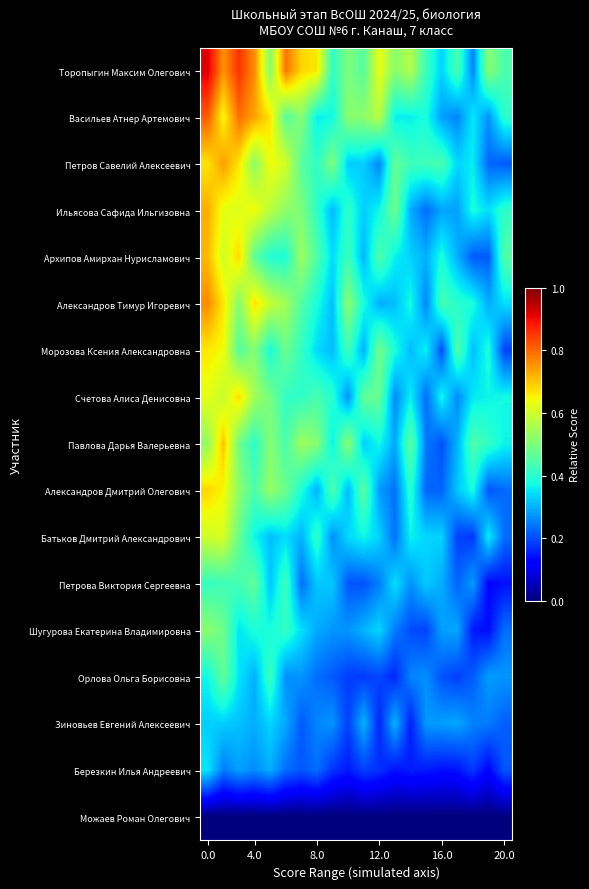

Reading right to left, what are all the values shown in this chart?

Торопыгин Максим Олегович: 0.4	0.5	0.3	0.4	0.3	0.4	0.6	0.5	0.6	0.5	0.5	0.4	0.7	0.7	0.8	0.5	0.8	0.9	0.8	0.9
Васильев Атнер Артемович: 0.4	0.3	0.4	0.3	0.3	0.4	0.4	0.4	0.6	0.5	0.5	0.4	0.4	0.5	0.5	0.7	0.7	0.8	0.6	0.8
Петров Савелий Алексеевич: 0.2	0.2	0.4	0.3	0.4	0.4	0.4	0.5	0.3	0.3	0.3	0.5	0.4	0.5	0.6	0.6	0.5	0.7	0.7	0.7
Ильясова Сафида Ильгизовна: 0.4	0.3	0.4	0.3	0.3	0.2	0.3	0.5	0.4	0.3	0.4	0.3	0.4	0.5	0.5	0.6	0.6	0.6	0.6	0.7
Архипов Амирхан Нурисламович: 0.4	0.2	0.2	0.3	0.4	0.3	0.3	0.4	0.4	0.3	0.4	0.3	0.4	0.5	0.4	0.4	0.5	0.7	0.6	0.7
Александров Тимур Игоревич: 0.3	0.3	0.4	0.4	0.4	0.3	0.4	0.3	0.3	0.4	0.5	0.3	0.4	0.5	0.5	0.6	0.7	0.5	0.7	0.8
Морозова Ксения Александровна: 0.2	0.4	0.3	0.4	0.2	0.4	0.3	0.4	0.5	0.3	0.4	0.3	0.3	0.4	0.5	0.4	0.5	0.5	0.6	0.7
Счетова Алиса Денисовна: 0.4	0.4	0.4	0.3	0.4	0.2	0.4	0.3	0.5	0.5	0.3	0.4	0.4	0.4	0.4	0.5	0.5	0.7	0.6	0.6
Павлова Дарья Валерьевна: 0.4	0.4	0.4	0.3	0.2	0.2	0.5	0.3	0.4	0.3	0.5	0.4	0.5	0.5	0.4	0.5	0.4	0.5	0.7	0.5
Александров Дмитрий Олегович: 0.2	0.2	0.4	0.3	0.2	0.2	0.4	0.2	0.3	0.5	0.3	0.4	0.3	0.4	0.5	0.5	0.4	0.5	0.6	0.7
Батьков Дмитрий Александрович: 0.2	0.4	0.2	0.2	0.3	0.3	0.4	0.2	0.3	0.4	0.3	0.3	0.4	0.3	0.3	0.3	0.4	0.5	0.6	0.6
Петрова Виктория Сергеевна: 0.1	0.1	0.3	0.2	0.3	0.3	0.3	0.3	0.2	0.2	0.2	0.3	0.3	0.2	0.4	0.3	0.5	0.4	0.4	0.4
Шугурова Екатерина Владимировна: 0.2	0.1	0.1	0.3	0.3	0.2	0.2	0.2	0.3	0.3	0.3	0.3	0.3	0.3	0.4	0.4	0.4	0.4	0.5	0.5
Орлова Ольга Борисовна: 0.3	0.3	0.2	0.2	0.2	0.3	0.3	0.2	0.2	0.2	0.2	0.2	0.2	0.3	0.3	0.4	0.3	0.4	0.5	0.4
Зиновьев Евгений Алексеевич: 0.2	0.2	0.3	0.3	0.3	0.3	0.2	0.3	0.2	0.3	0.2	0.3	0.3	0.2	0.3	0.3	0.3	0.3	0.3	0.3
Березкин Илья Андреевич: 0.2	0.1	0.2	0.1	0.1	0.2	0.2	0.1	0.2	0.2	0.2	0.2	0.2	0.2	0.2	0.3	0.3	0.3	0.2	0.4
Можаев Роман Олегович: 0.0	0.0	0.0	0.0	0.0	0.0	0.0	0.0	0.0	0.0	0.0	0.0	0.0	0.0	0.0	0.0	0.0	0.0	0.0	0.0